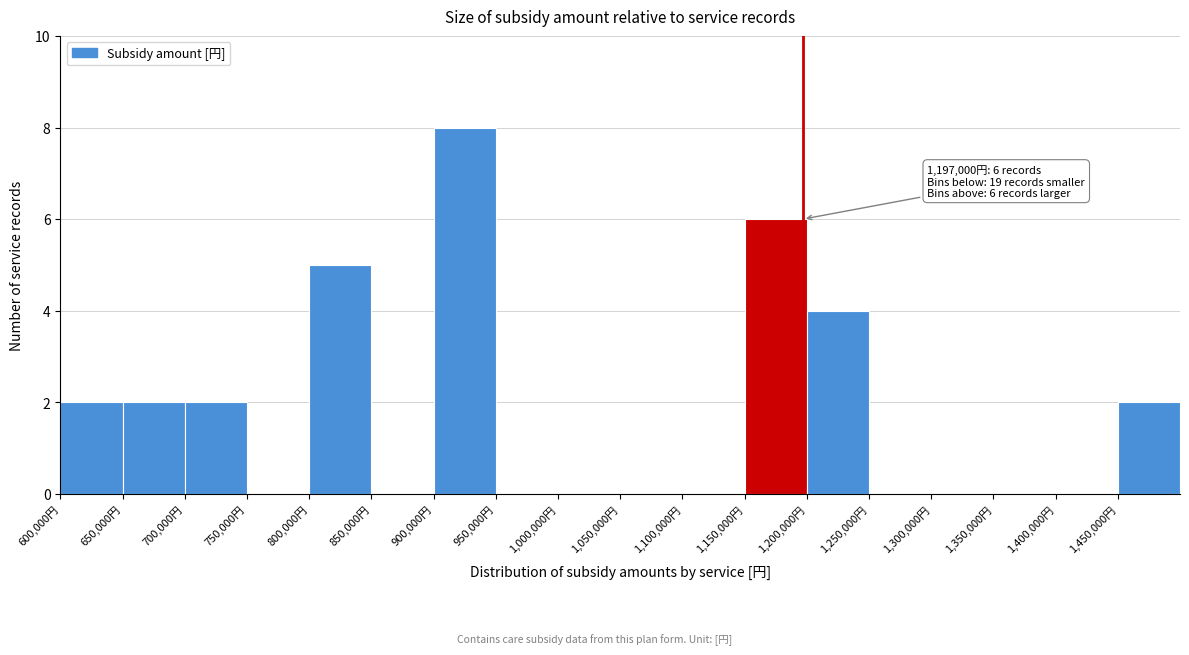

Over which range of the x-axis is the bar tallest?

900000 to 950000